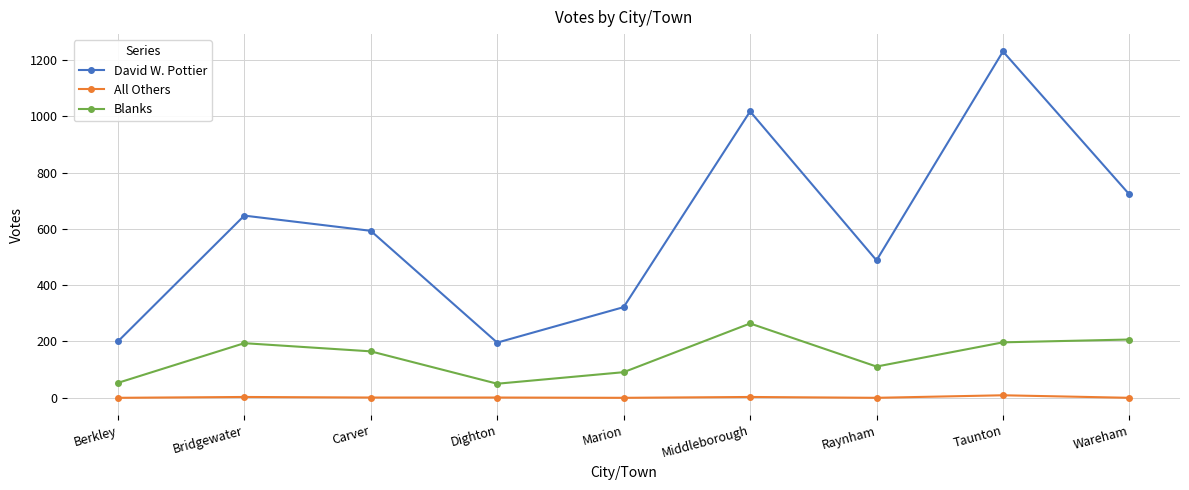

In David W. Pottier, how many points are lower than both neighbors (excluding endpoints)?

2